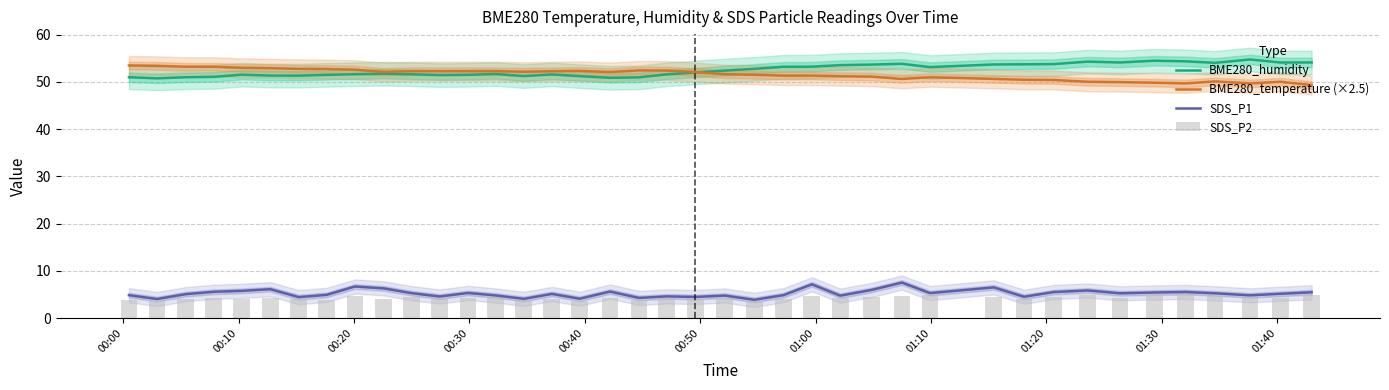

Which series has the widest spread of values?

BME280_temperature (×2.5)